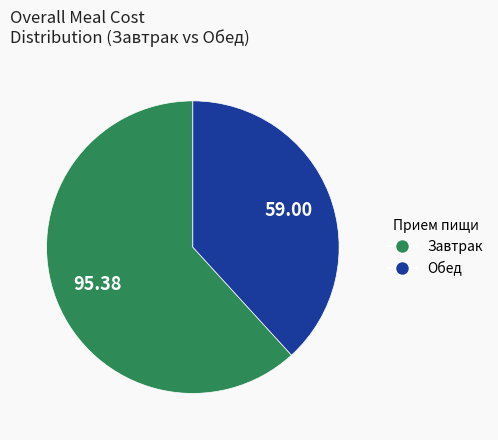

Which has a higher value, Завтрак or Обед?

Завтрак